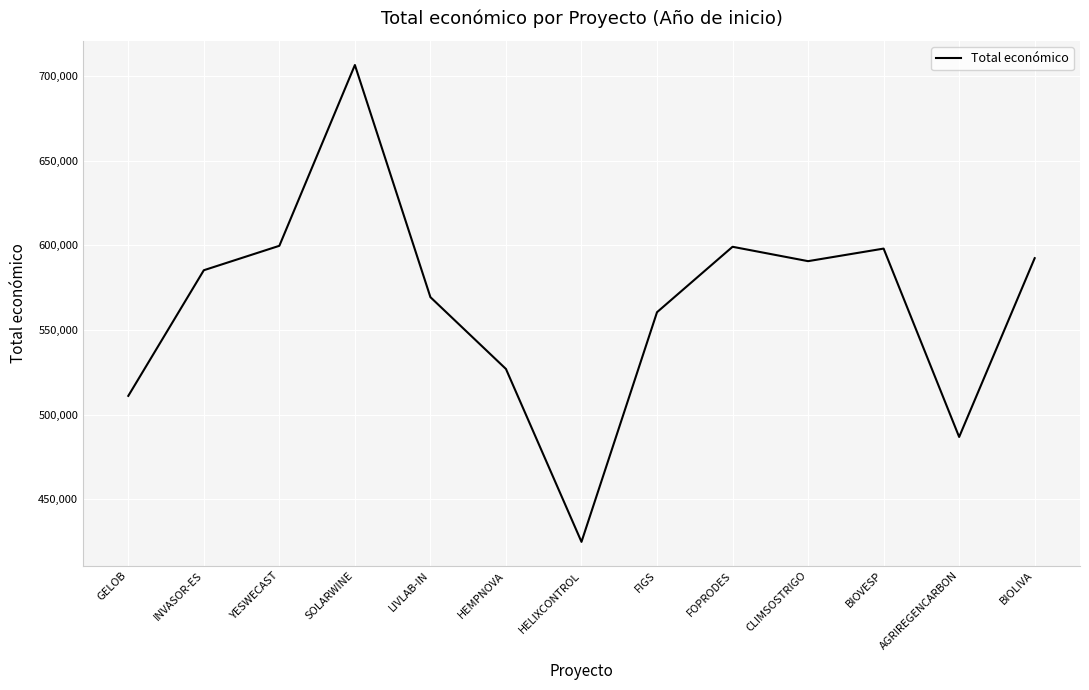

What is the change in value from LIVLAB-IN to FOPRODES?

+29795